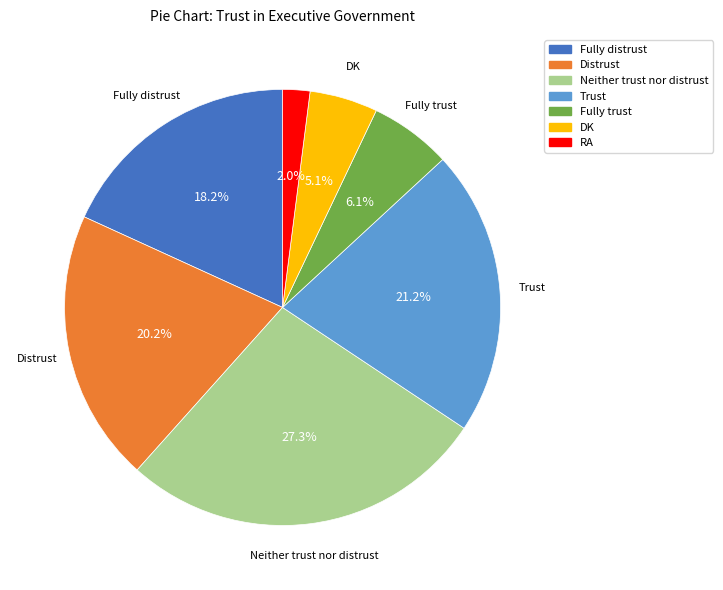

How many slices are in this pie chart?

7